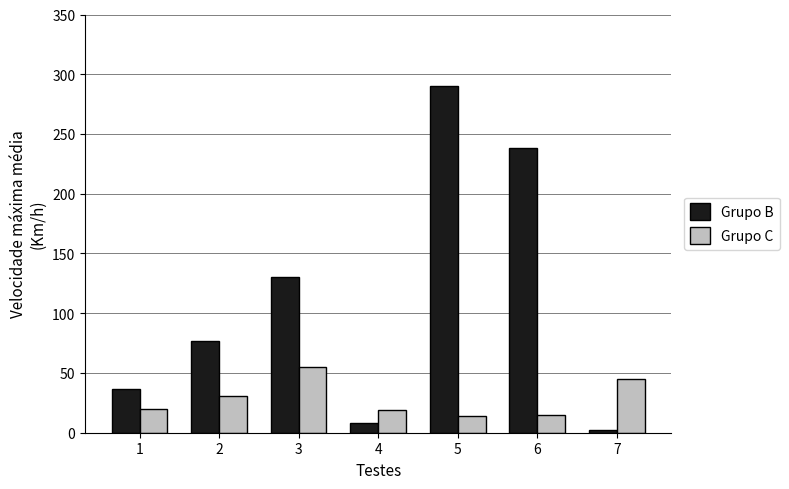

What is the value of the Grupo B bar at the 6th from the left?

238